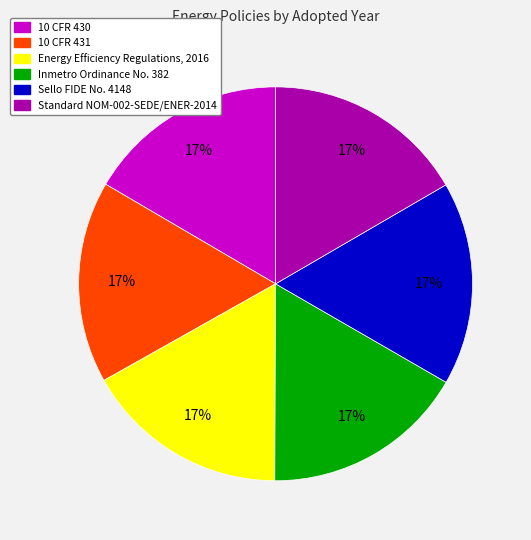

Approximately how many times larger is the value at Sello FIDE No. 4148 compared to Energy Efficiency Regulations, 2016?

1.0